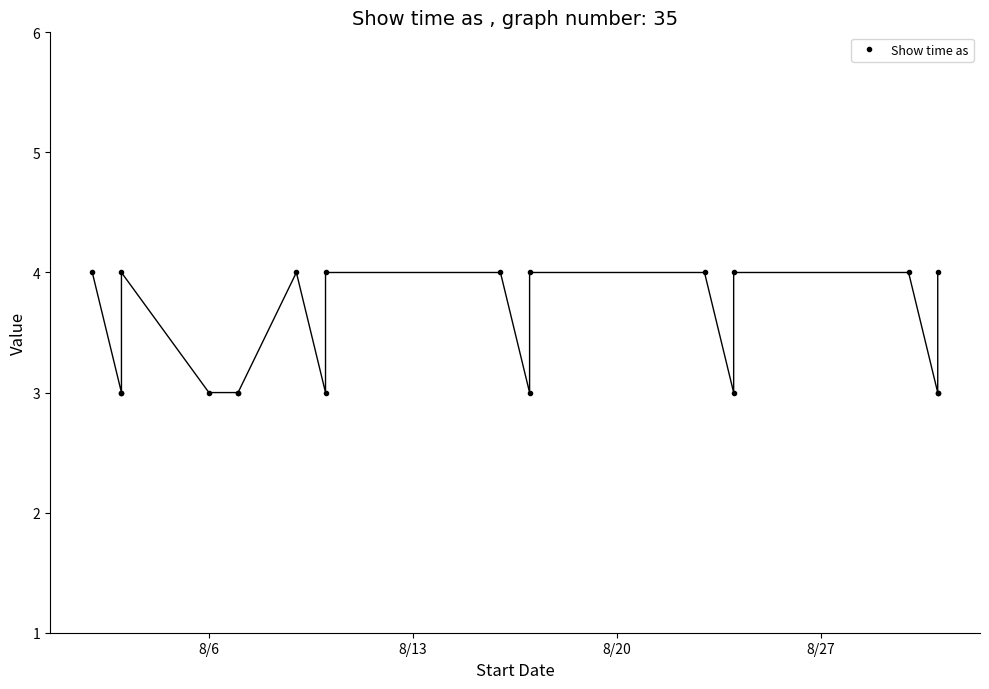

What is the value of the 19th point from the left?

3